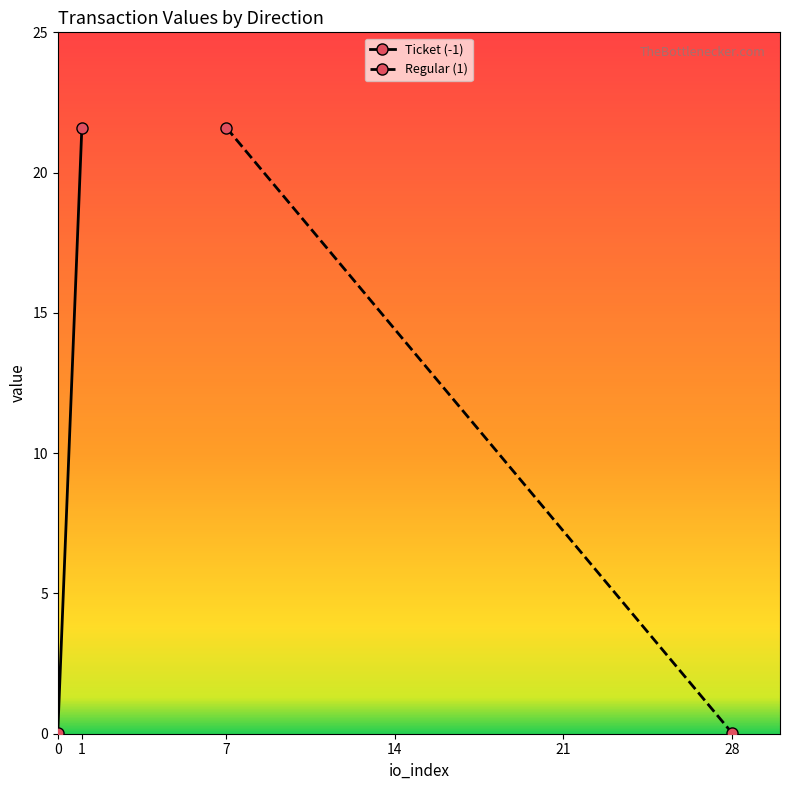

True or false: value and io_index intersect in this chart.

False